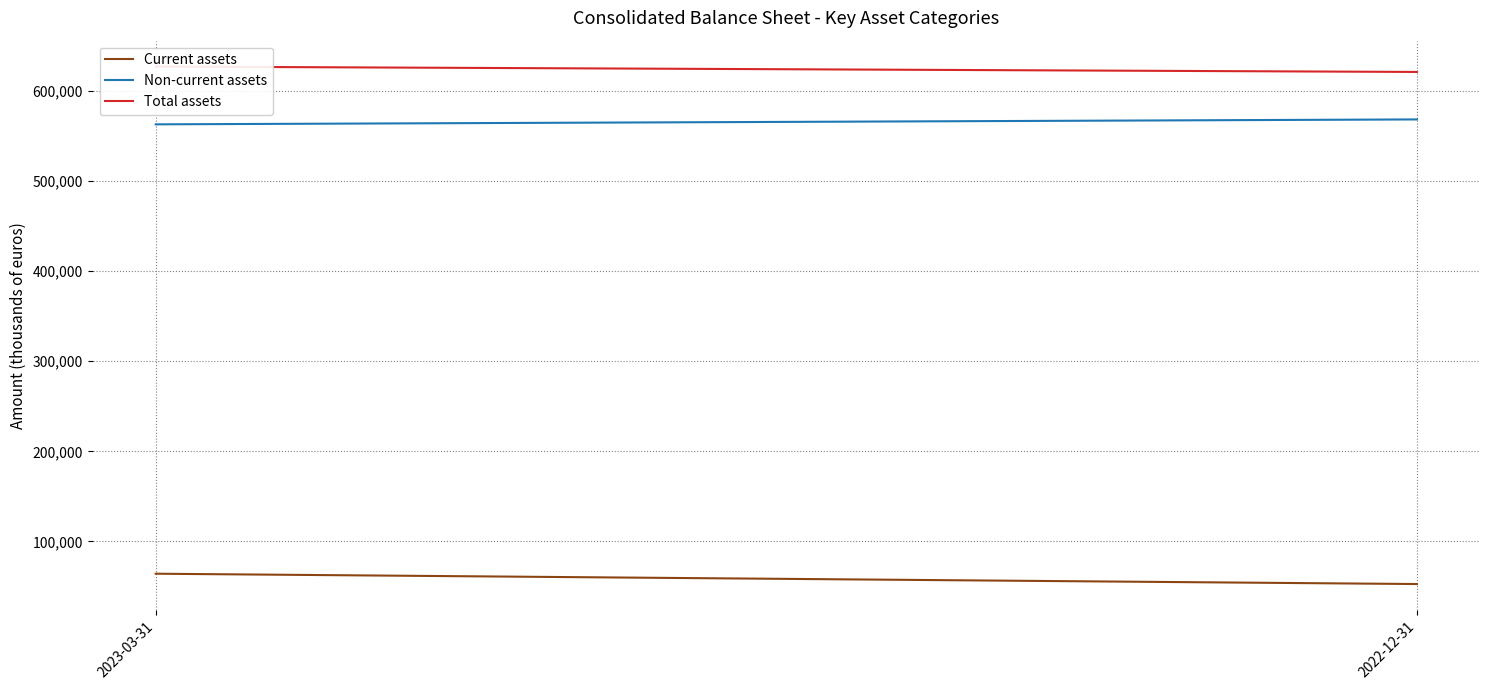

The Total assets series shows 860431 at 2022-12-31. True or false?

False